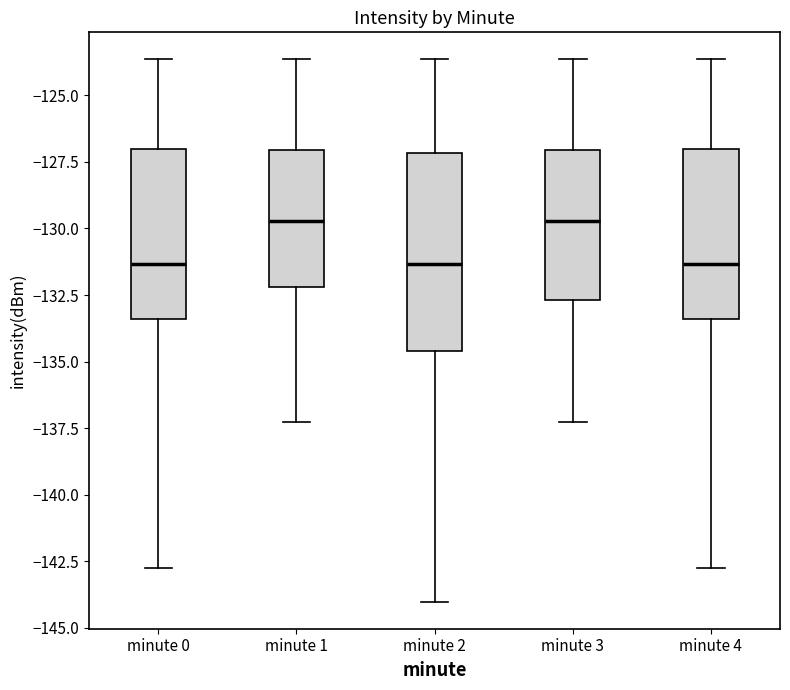

Reading left to right, read every box against the y-axis: the position of its median line, the range the box covers, and the ends of its whiskers. The values are not printed on the chart, so give them approximately, as read against the axis.

minute 0: median -131.5, box -133.5 to -127.0, whiskers -142.5 to -123.5
minute 1: median -129.5, box -132.0 to -127.0, whiskers -137.5 to -123.5
minute 2: median -131.5, box -134.5 to -127.0, whiskers -144.0 to -123.5
minute 3: median -129.5, box -132.5 to -127.0, whiskers -137.5 to -123.5
minute 4: median -131.5, box -133.5 to -127.0, whiskers -142.5 to -123.5